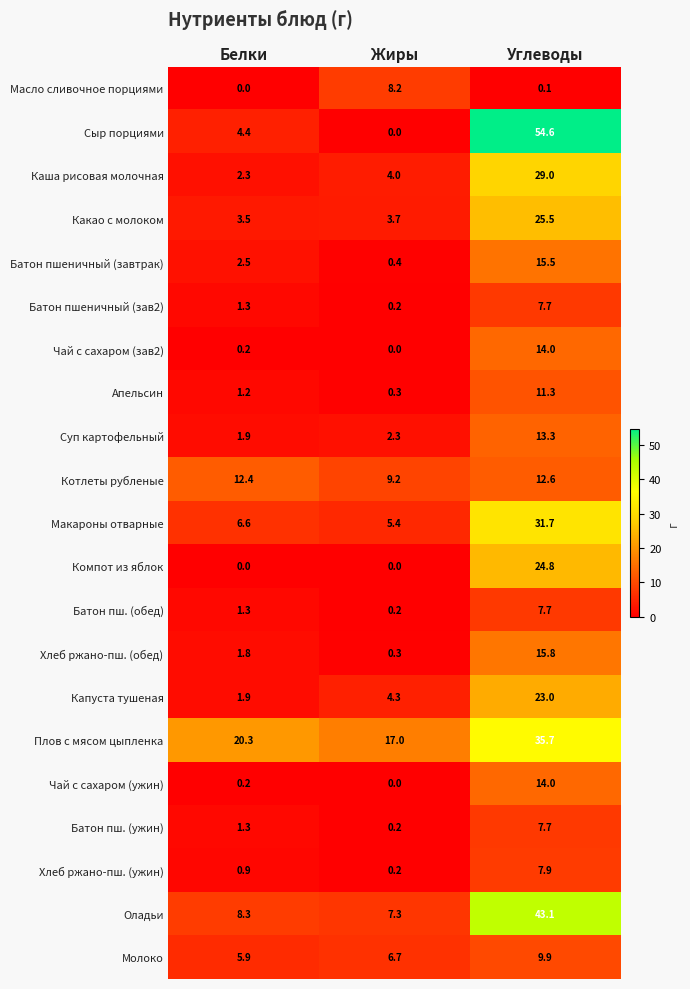

What is the spread (max minus min) of values at Углеводы?

54.5